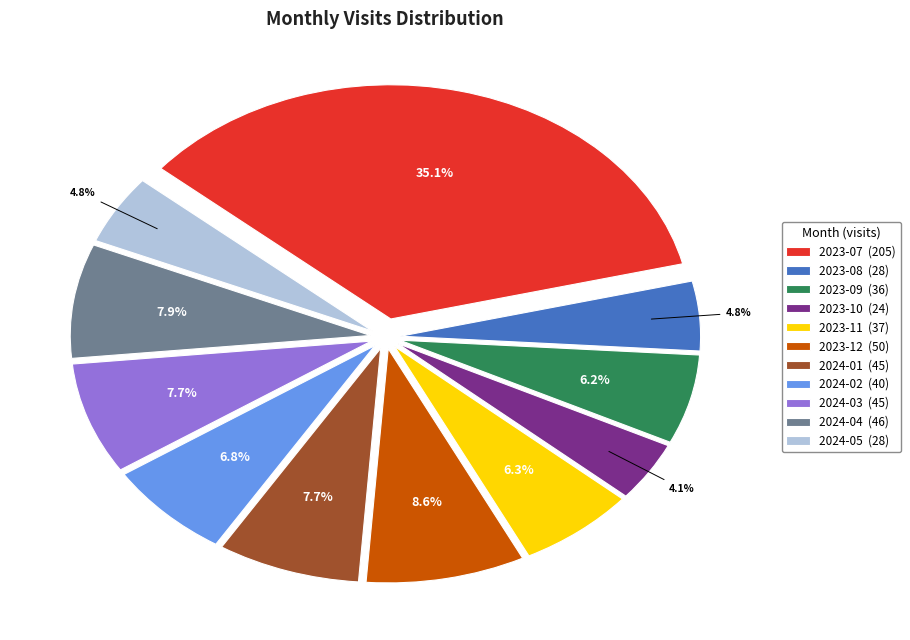

Which has a higher value, 2023-10 or 2024-05?

2024-05